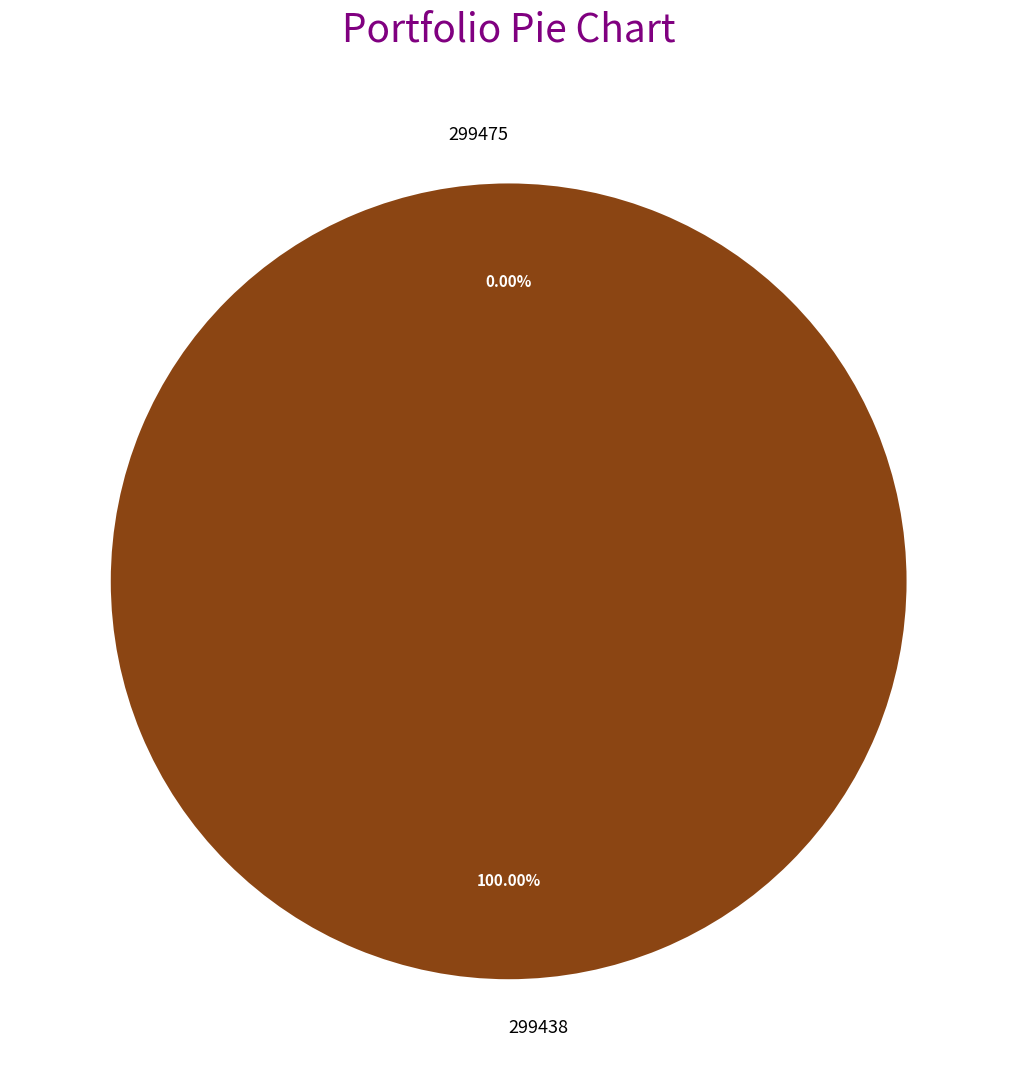

To the nearest percent, what percentage of the pie is 299438?

100%